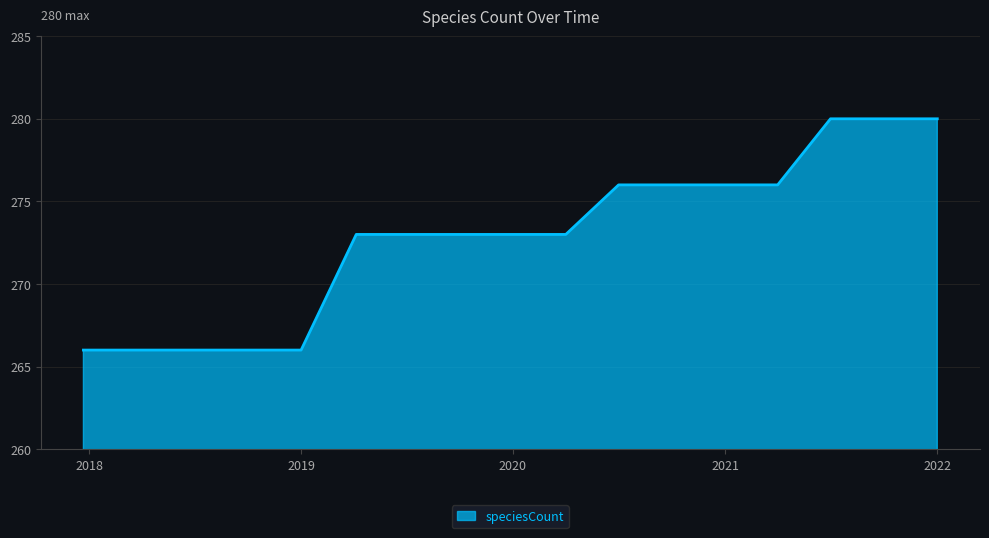

What is the maximum value shown in the chart?

280